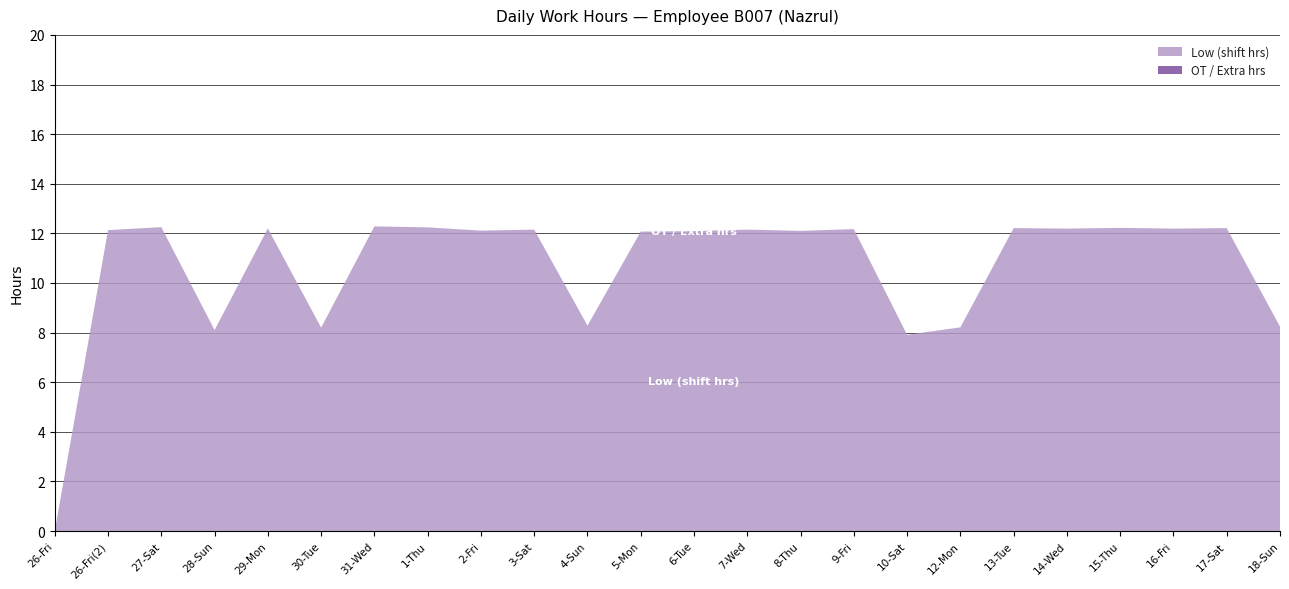

Reading left to right, what are all the values shown in this chart?

Low (shift hrs): 0.0	12.1	12.2	8.1	12.2	8.2	12.3	12.2	12.1	12.2	8.3	12.1	12.1	12.2	12.1	12.2	7.9	8.2	12.2	12.2	12.2	12.2	12.2	8.2
OT / Extra hrs: 0.0	0.0	0.0	0.0	0.0	0.0	0.0	0.0	0.0	0.0	0.0	0.0	0.0	0.0	0.0	0.0	0.0	0.0	0.0	0.0	0.0	0.0	0.0	0.0